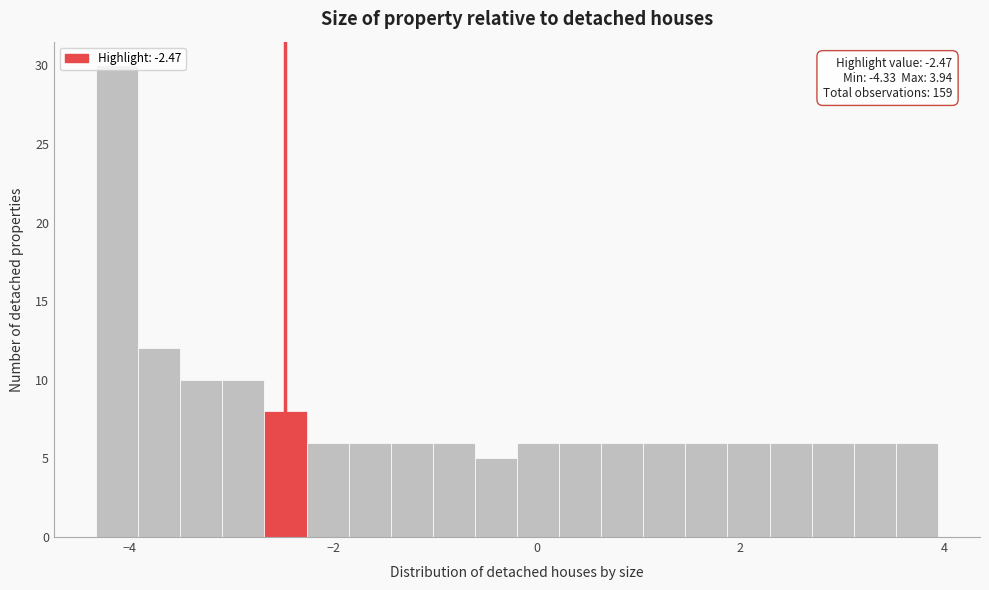

Read against the x-axis, roughly where is the centre of the tallest bar?

-4.2